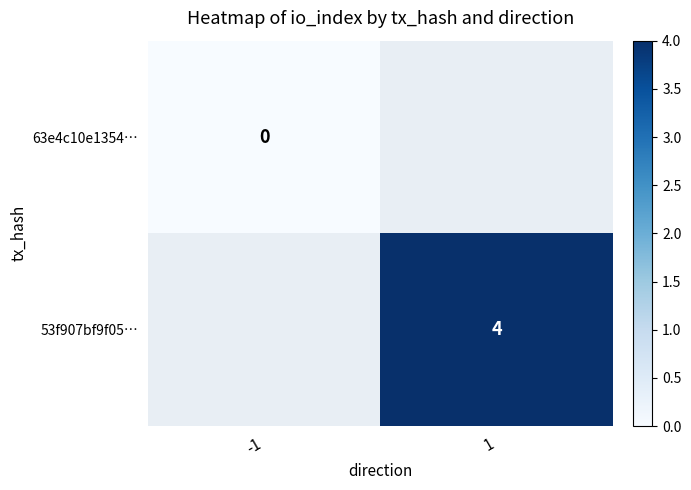

Is the value of 53f907bf9f05… at 1 greater than the value of 63e4c10e1354… at -1?

Yes